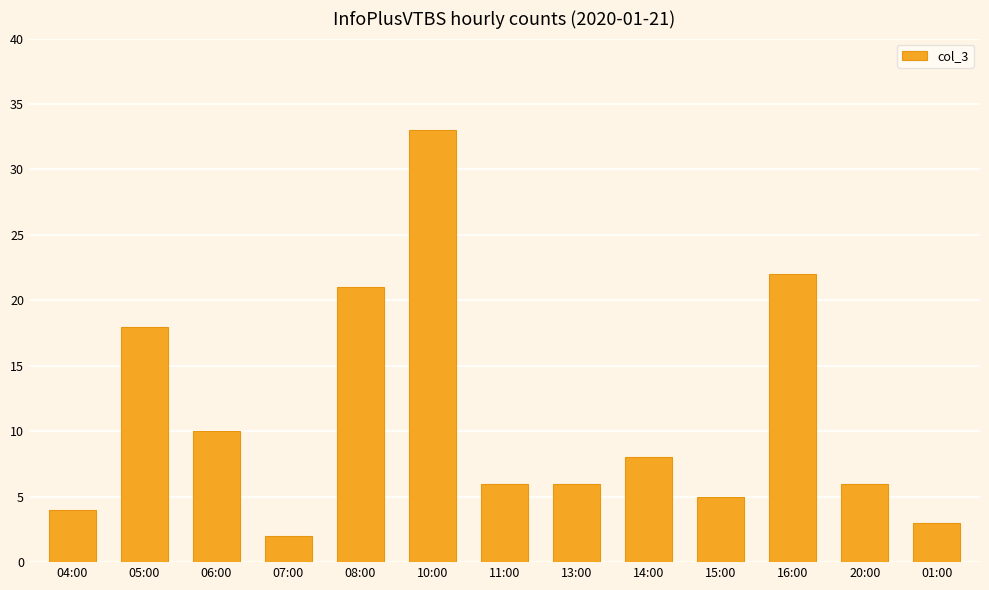

What is the greatest value displayed?

33